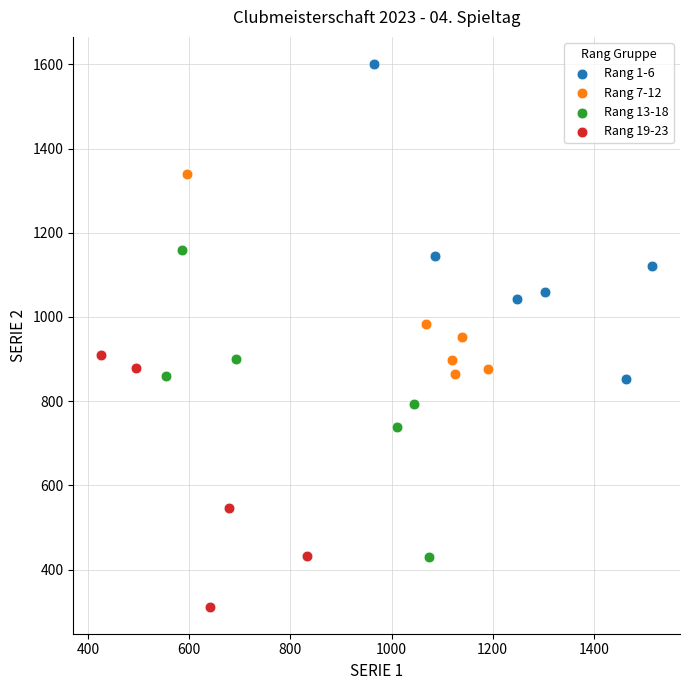

Which series contains the lowest Y value?

Rang 19-23